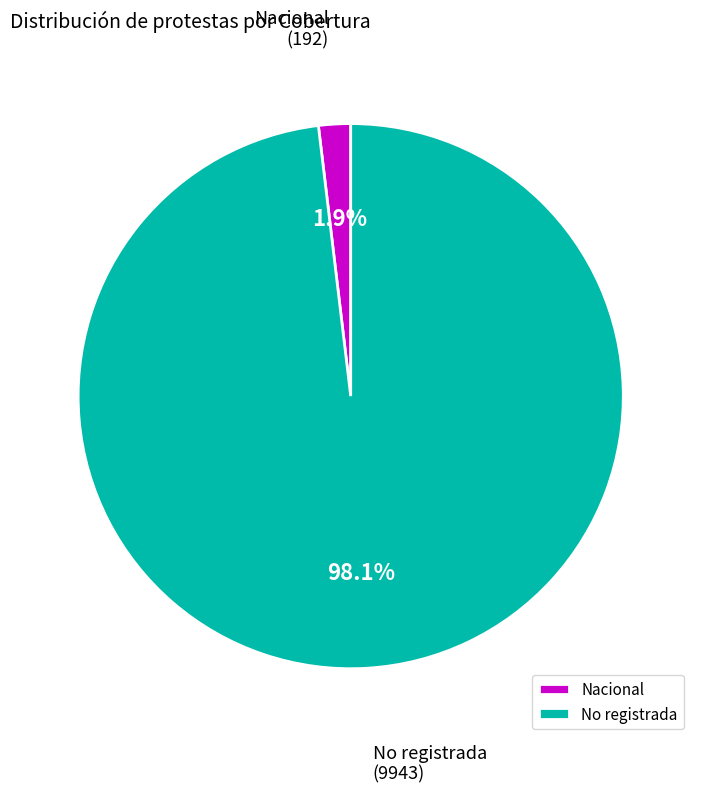

To the nearest percent, what percentage of the pie is No registrada?

98%